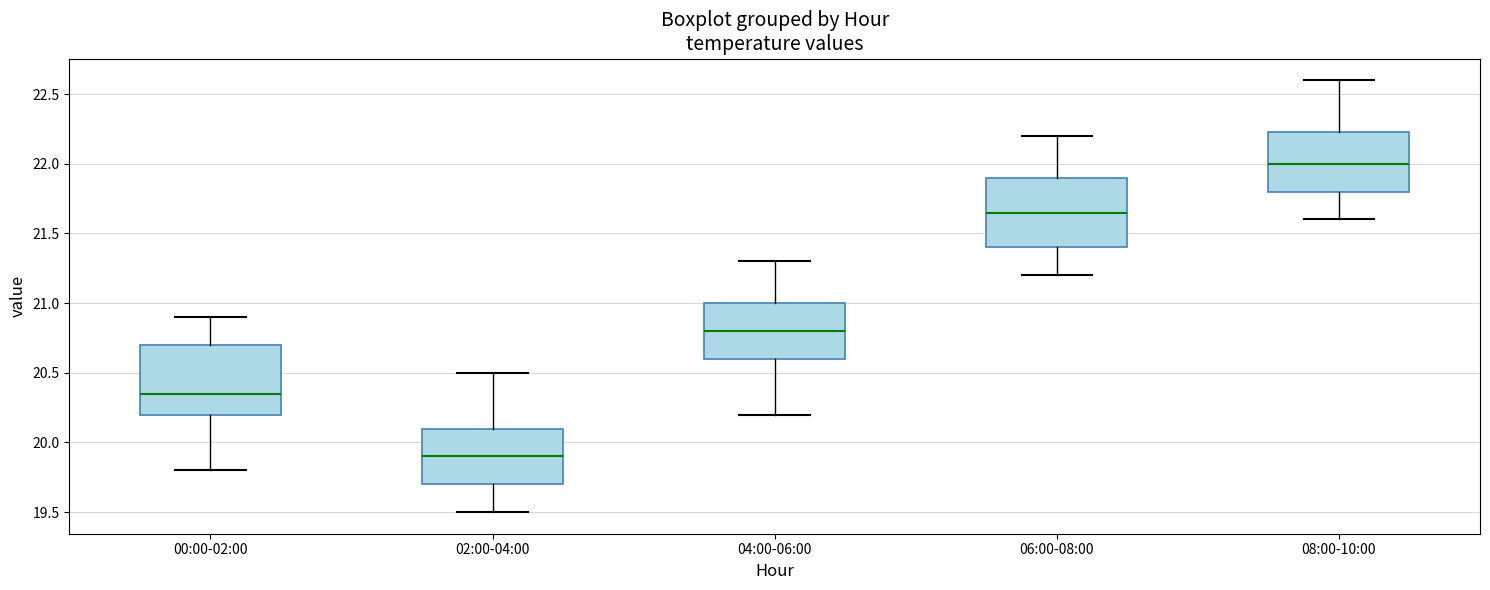

Which box's median line is the lowest?

02:00-04:00